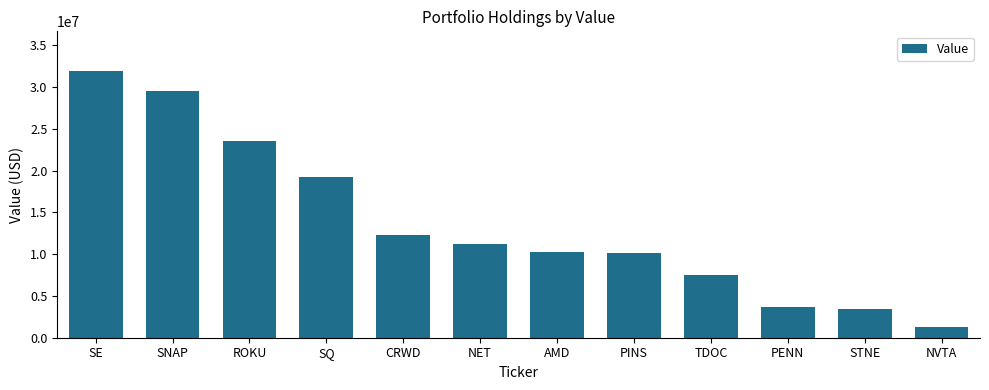

What is the label of the 8th bar from the right?

CRWD